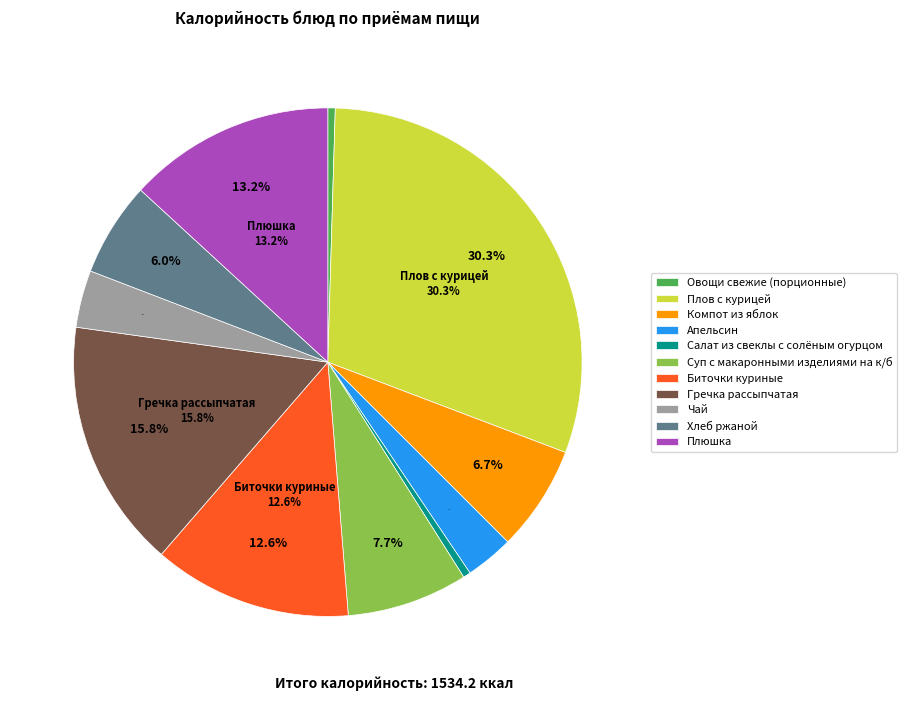

What is the change in value from Салат из свеклы с солёным огурцом to Биточки куриные?

+186.8